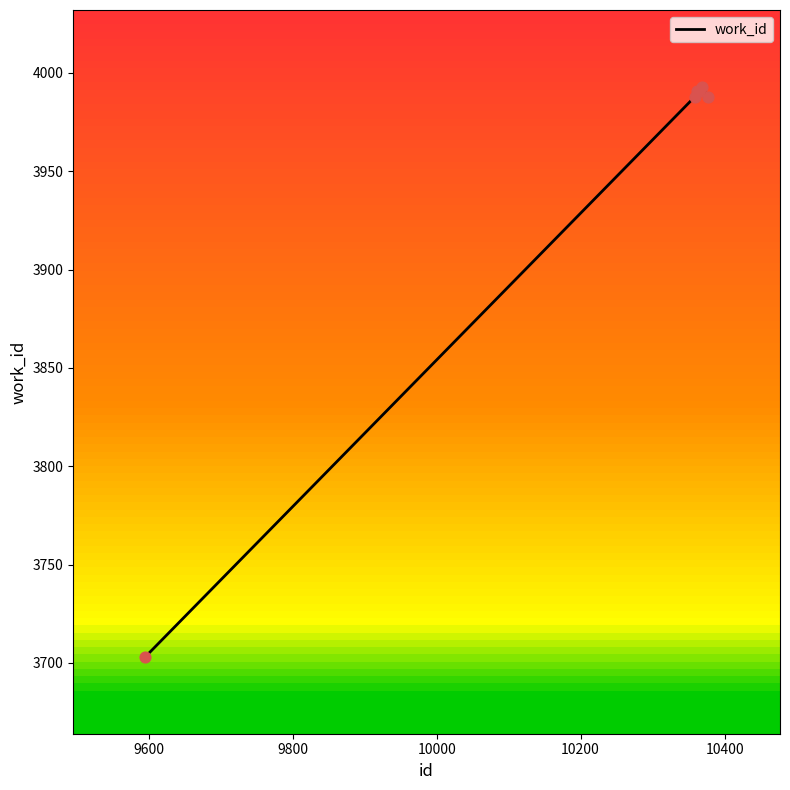

What is the minimum value shown in the chart?

3703